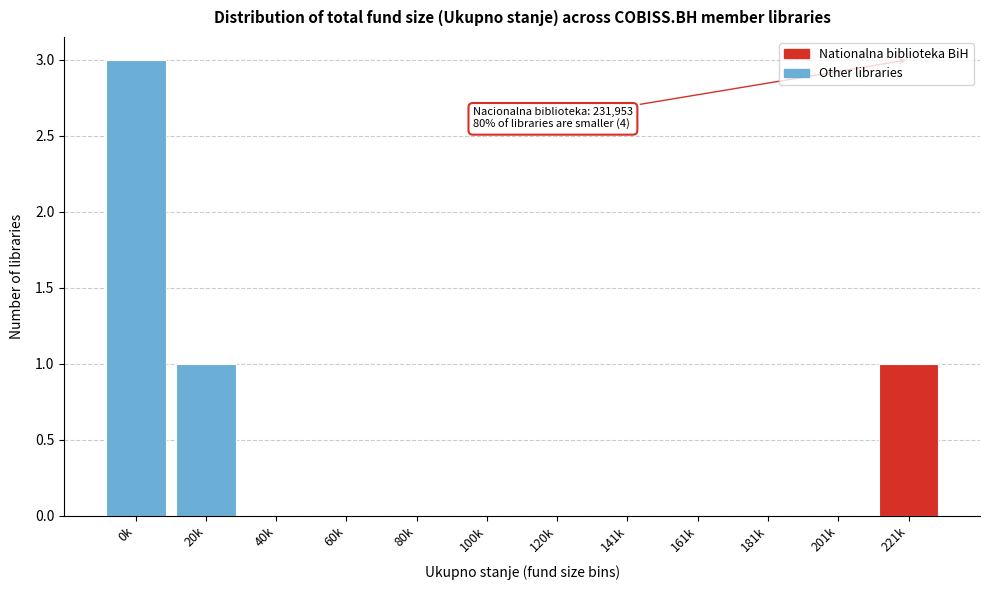

Reading right to left, transcribe all the data shown in this chart.

221k=1	201k=0	181k=0	161k=0	141k=0	120k=0	100k=0	80k=0	60k=0	40k=0	20k=1	0k=3